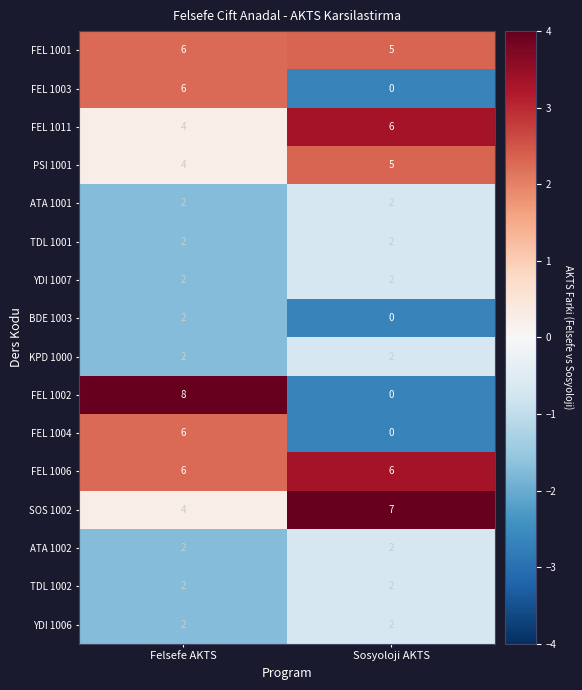

Is it true that TDL 1001 equals 1 at Felsefe AKTS?

False